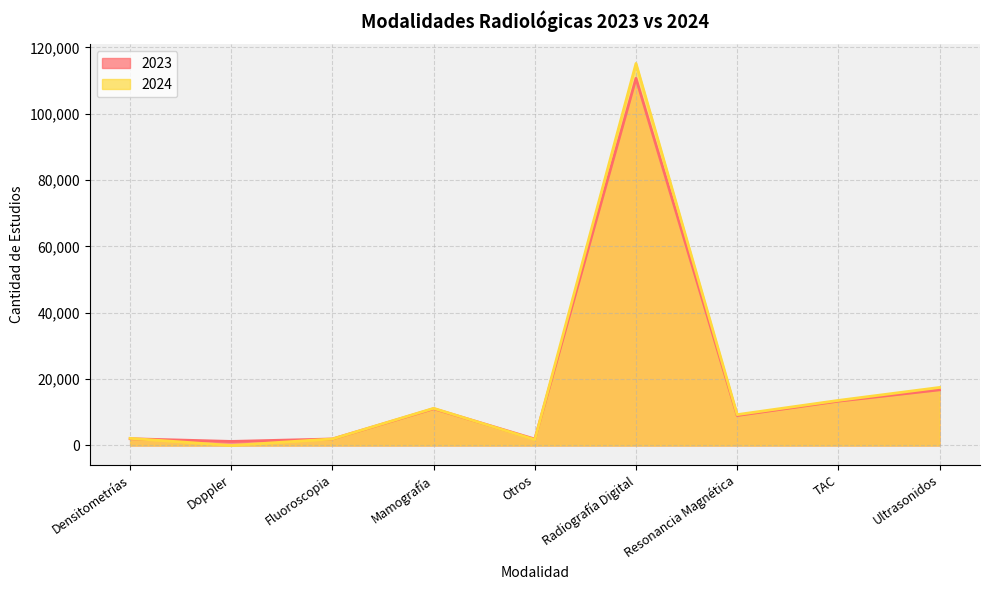

Reading right to left, what are all the values shown in this chart?

2023: Ultrasonidos=16773	TAC=13360	Resonancia Magnética=9028	Radiografía Digital=110682	Otros=1939	Mamografía=11082	Fluoroscopia=1966	Doppler=1226	Densitometrías=2037
2024: Ultrasonidos=17495	TAC=13585	Resonancia Magnética=9304	Radiografía Digital=115155	Otros=1771	Mamografía=11205	Fluoroscopia=1972	Doppler=5	Densitometrías=2150